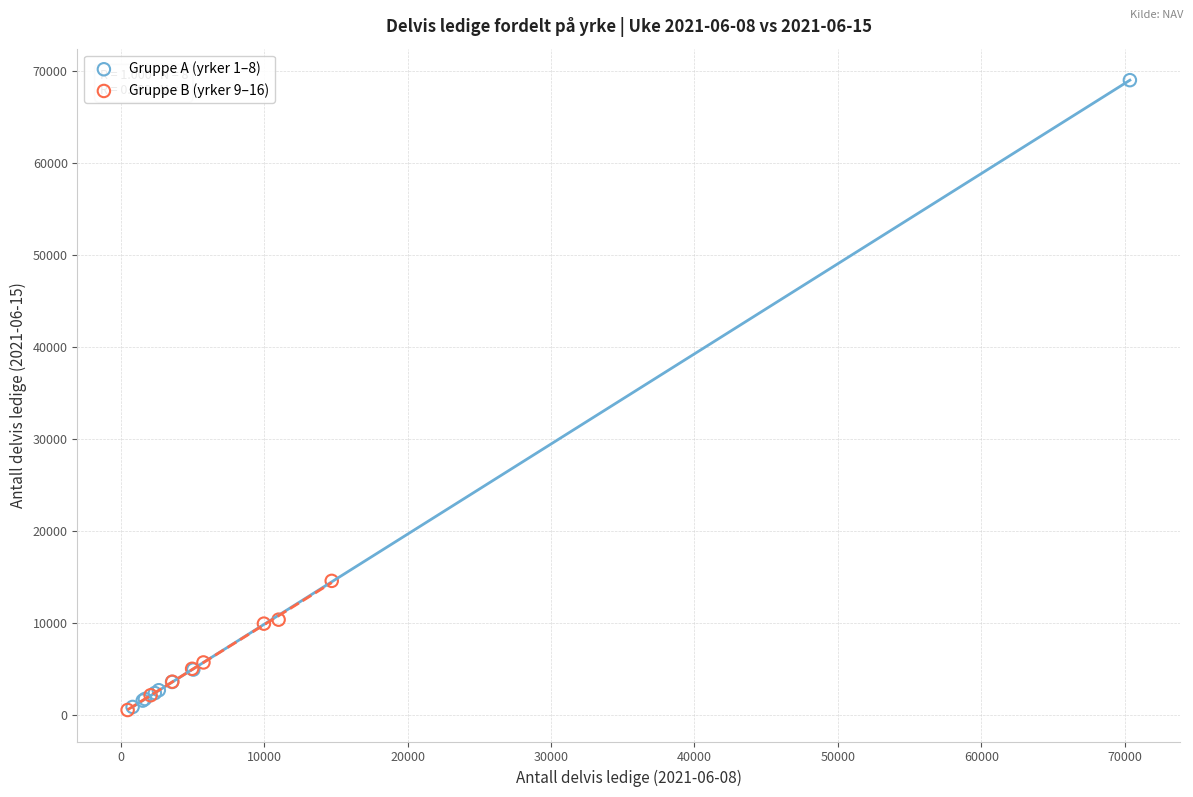

Which series reaches the maximum Y coordinate?

Gruppe A (yrker 1–8)